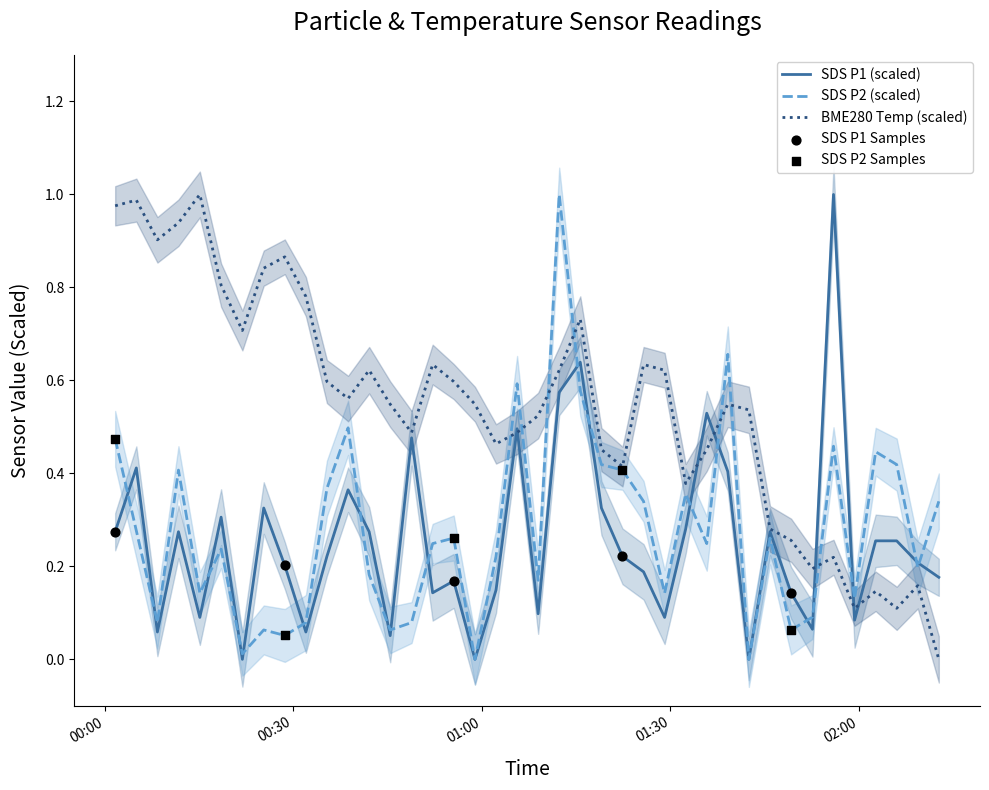

What is the total value across all series at 2024/03/15 00:01:40?

1.7